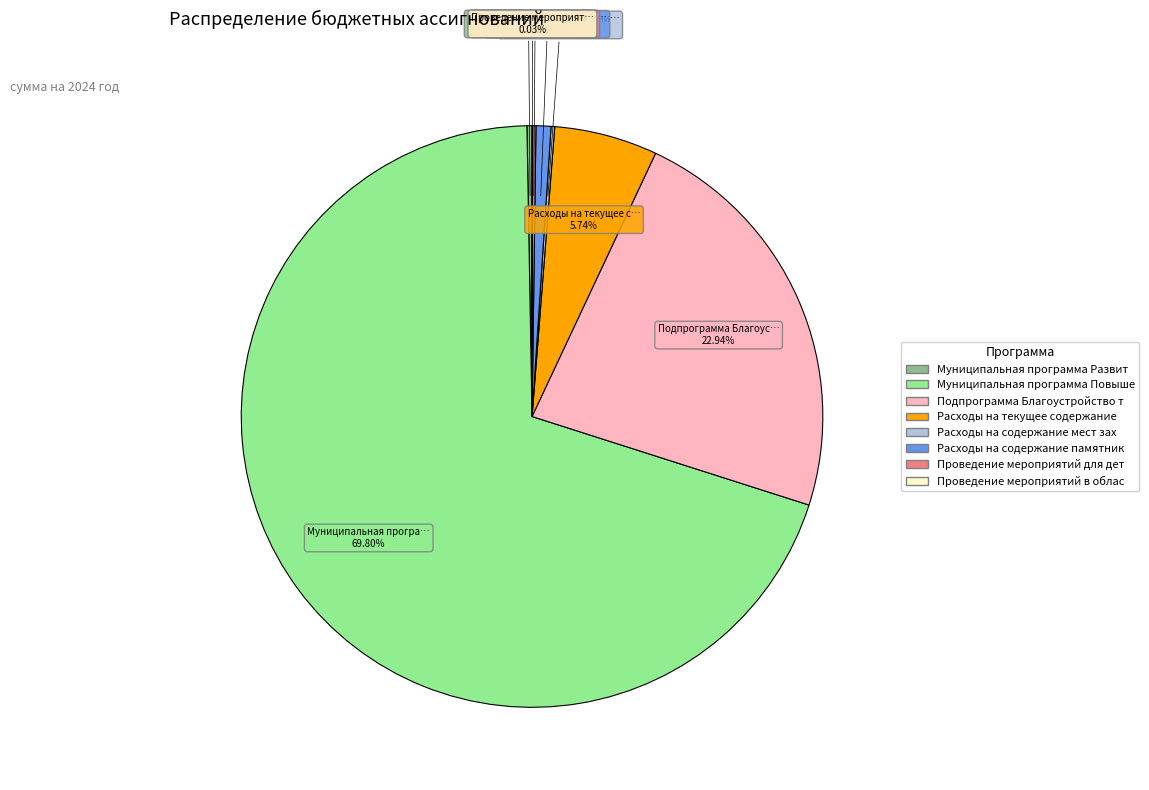

Is there a majority slice in this chart?

Yes